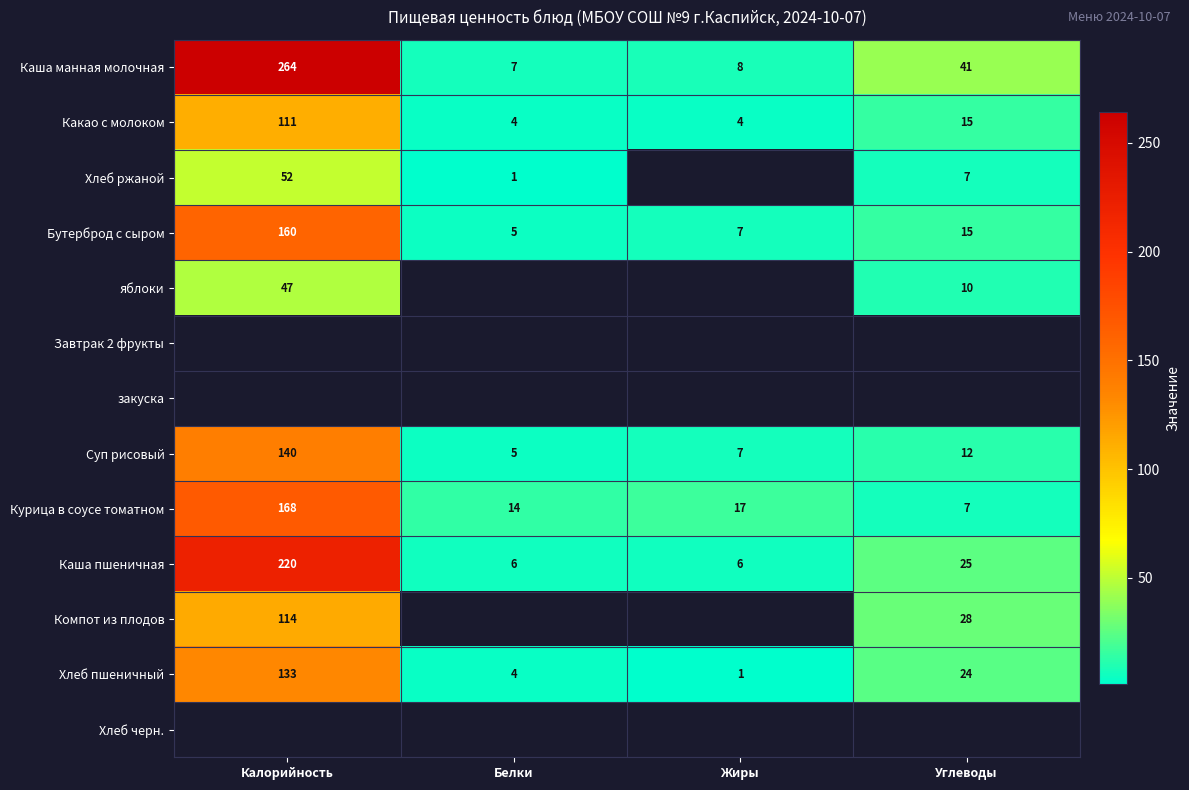

What is the spread (max minus min) of values at Углеводы?

34.0